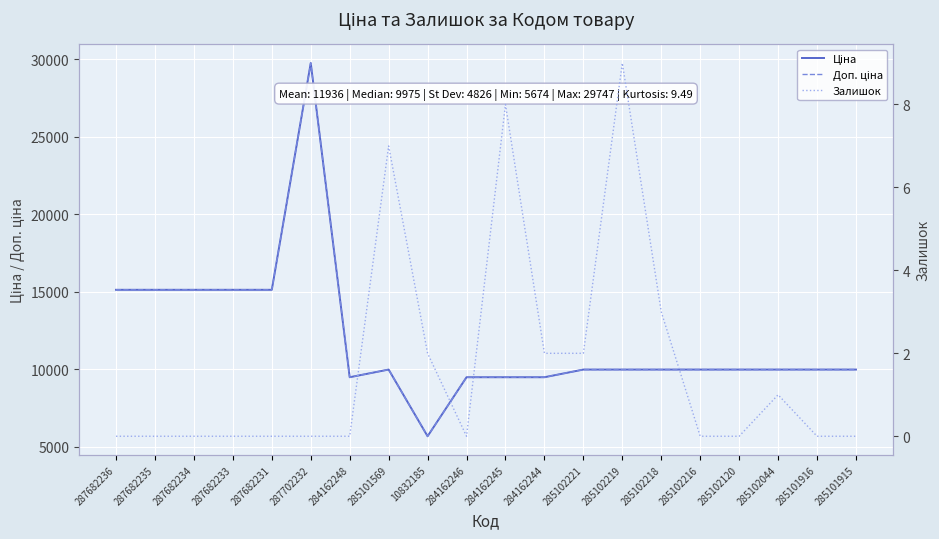

What is the average value of the Доп. ціна series?

11935.8